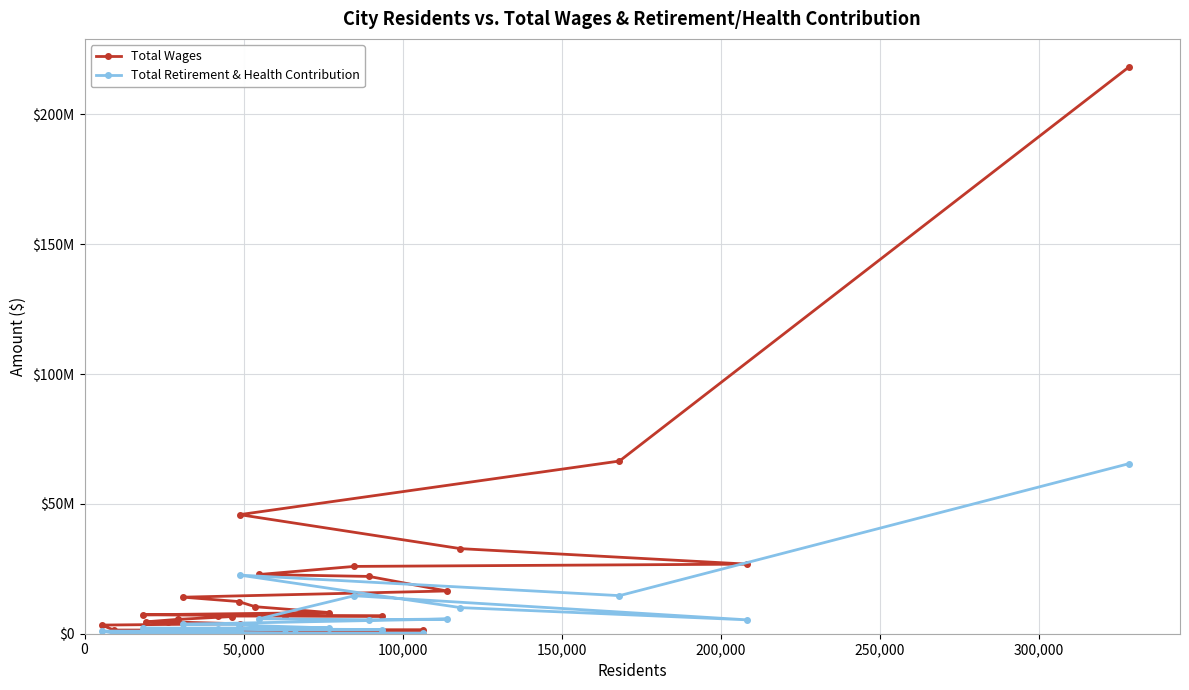

True or false: Total Wages and Total Retirement & Health Contribution intersect in this chart.

False